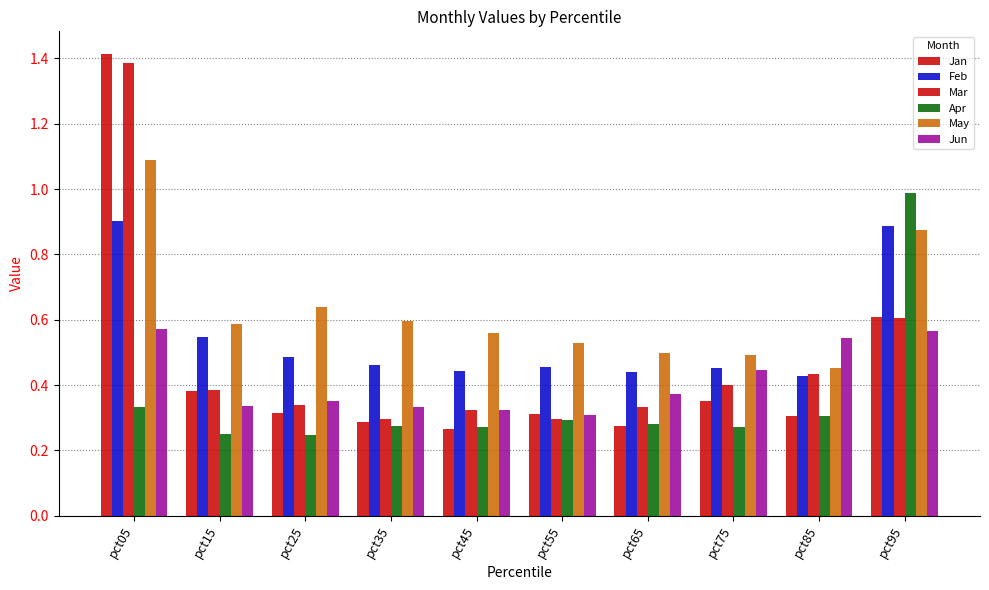

What is the difference between the May values at pct05 and pct95?

0.2